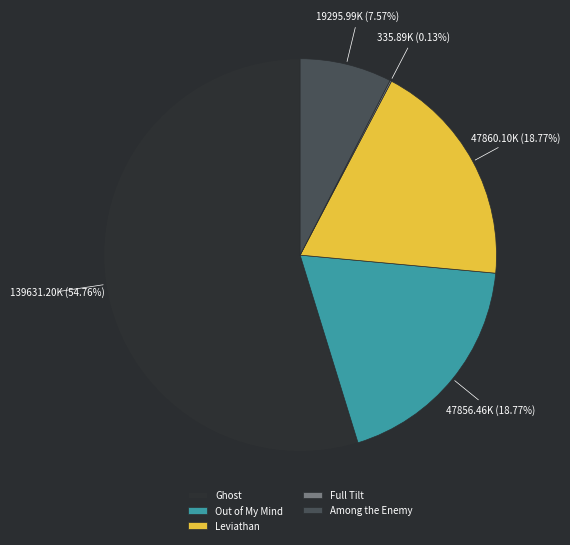

What is the ratio of the value at Out of My Mind to the value at Leviathan?

1.0